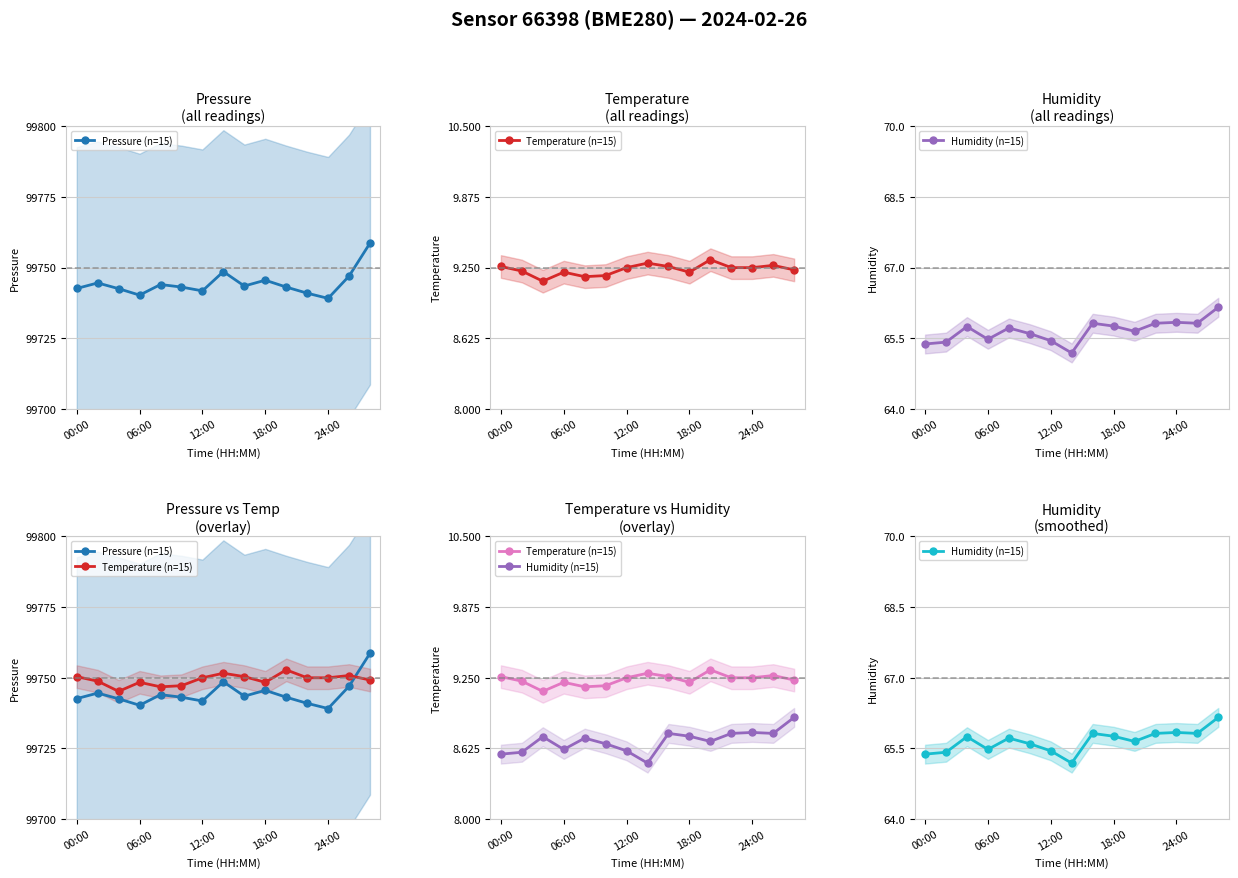

What is the difference between the maximum and second lowest values in the Humidity (n=15) series?

0.8